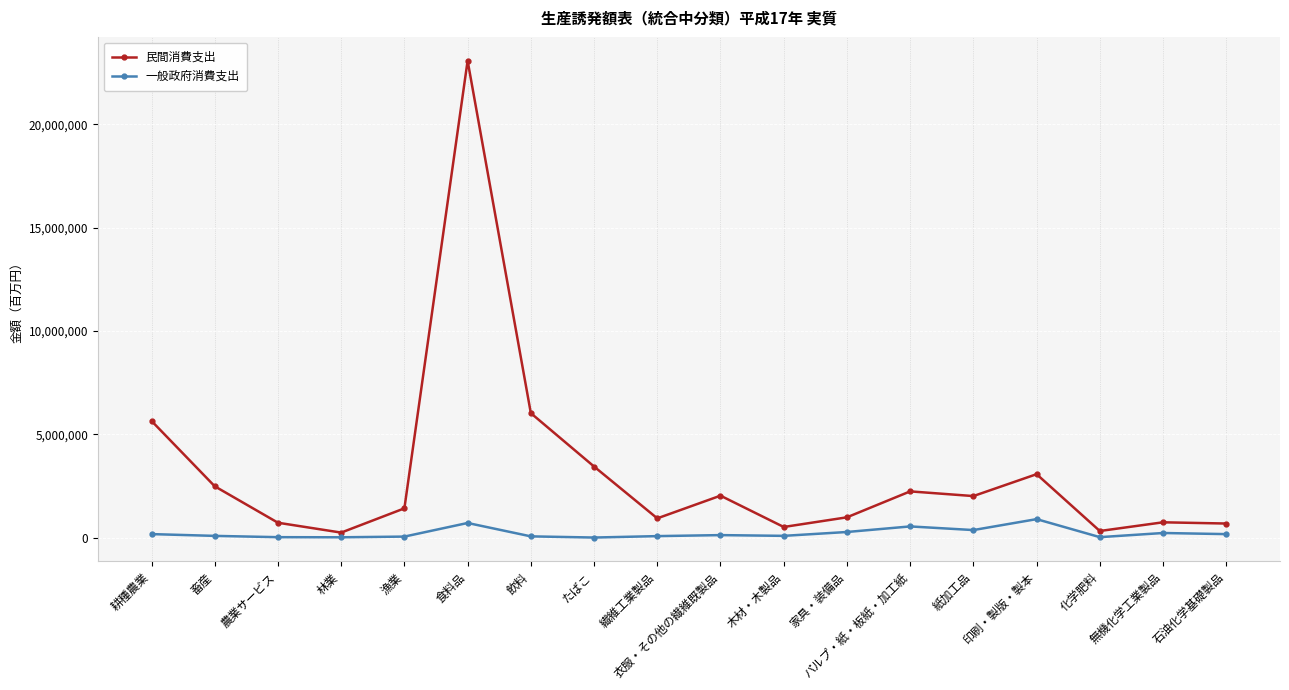

What is the sum of all 民間消費支出 values?

56538151